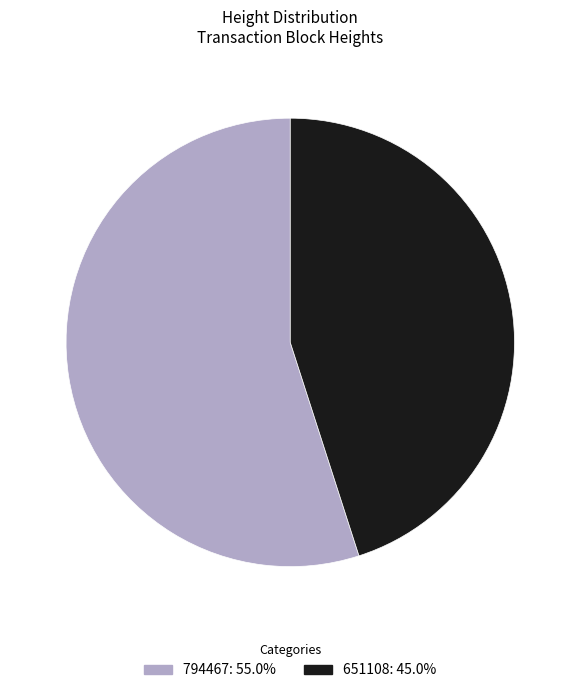

Rank the categories by value from highest to lowest.

794467, 651108